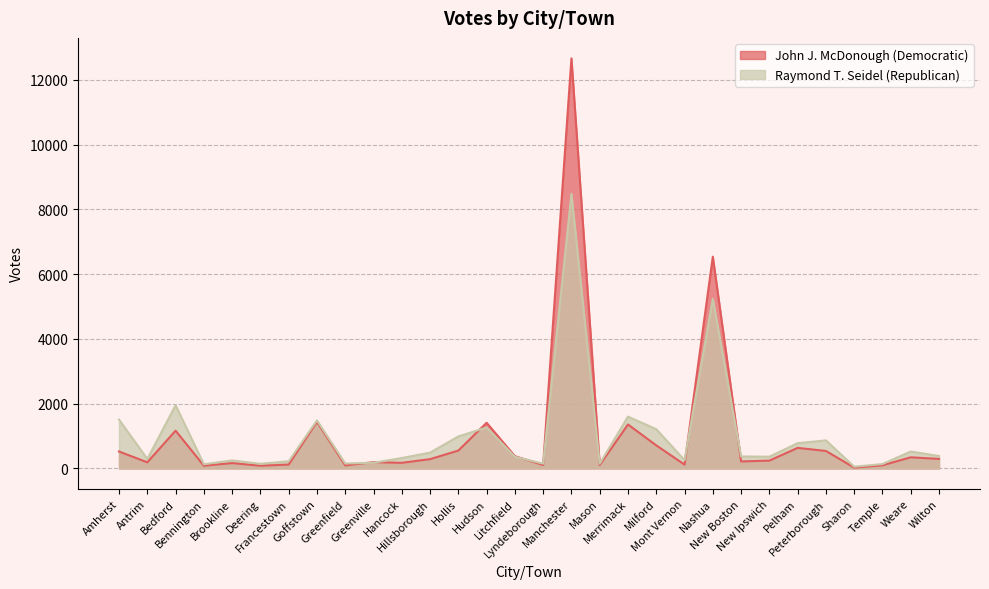

Which series changed the most between Greenfield and Milford?

Raymond T. Seidel (Republican)